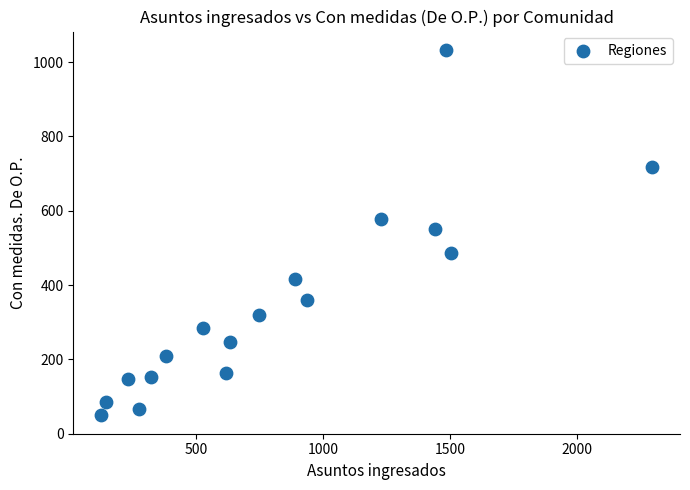

What is the range of X values (max minus min)?

2175